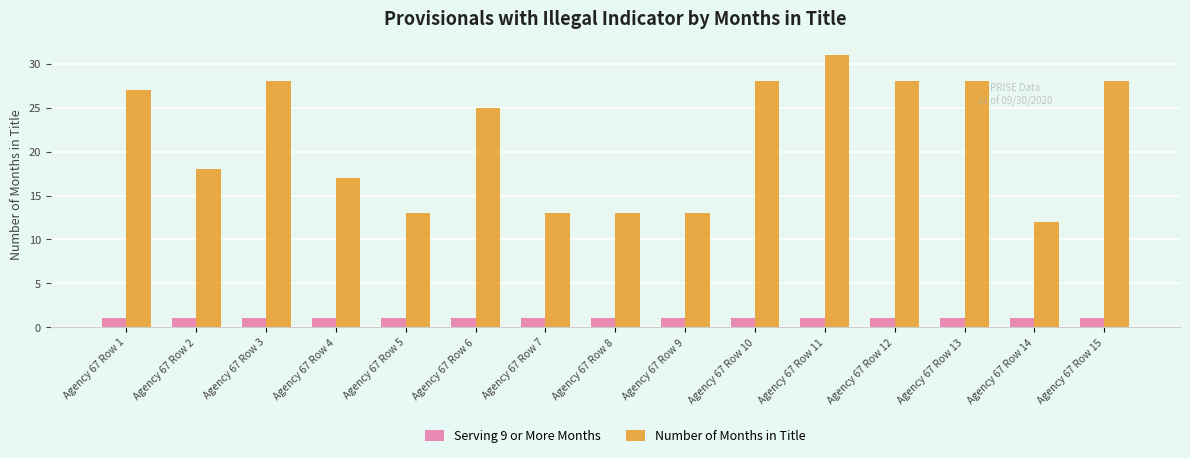

What is the difference between the highest and lowest values at Agency 67 Row 9?

12